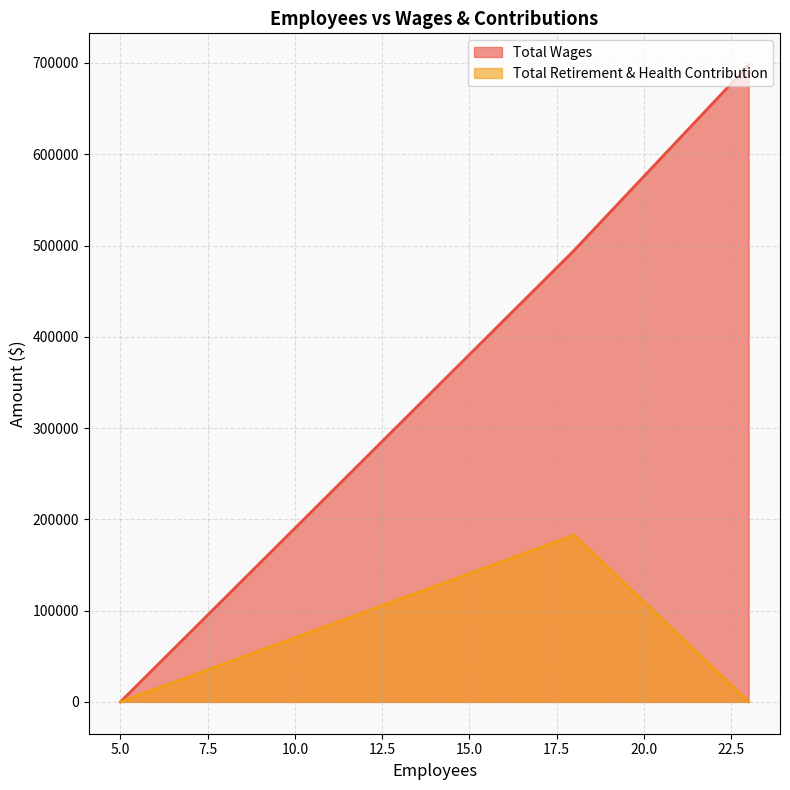

Which series has the largest range (max minus min)?

Total Wages